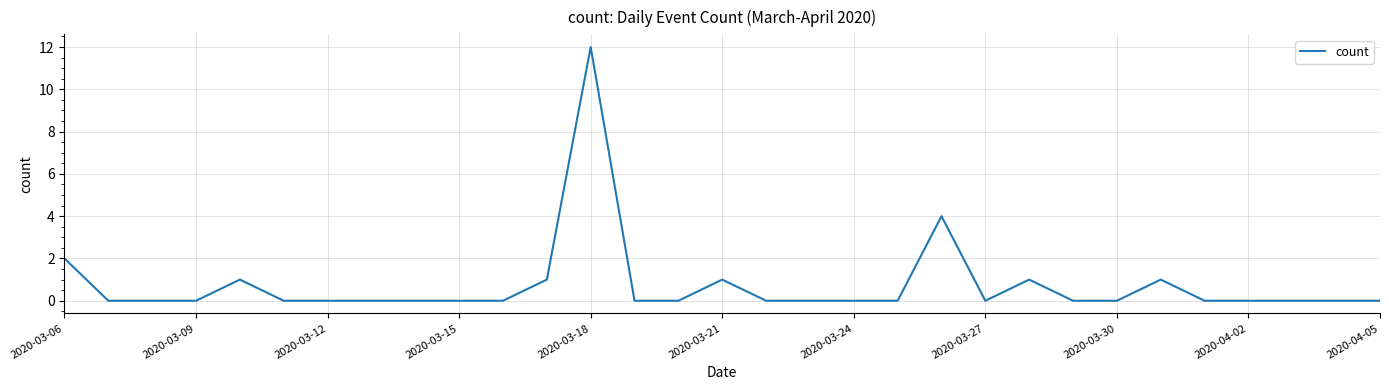

What is the greatest value displayed?

12